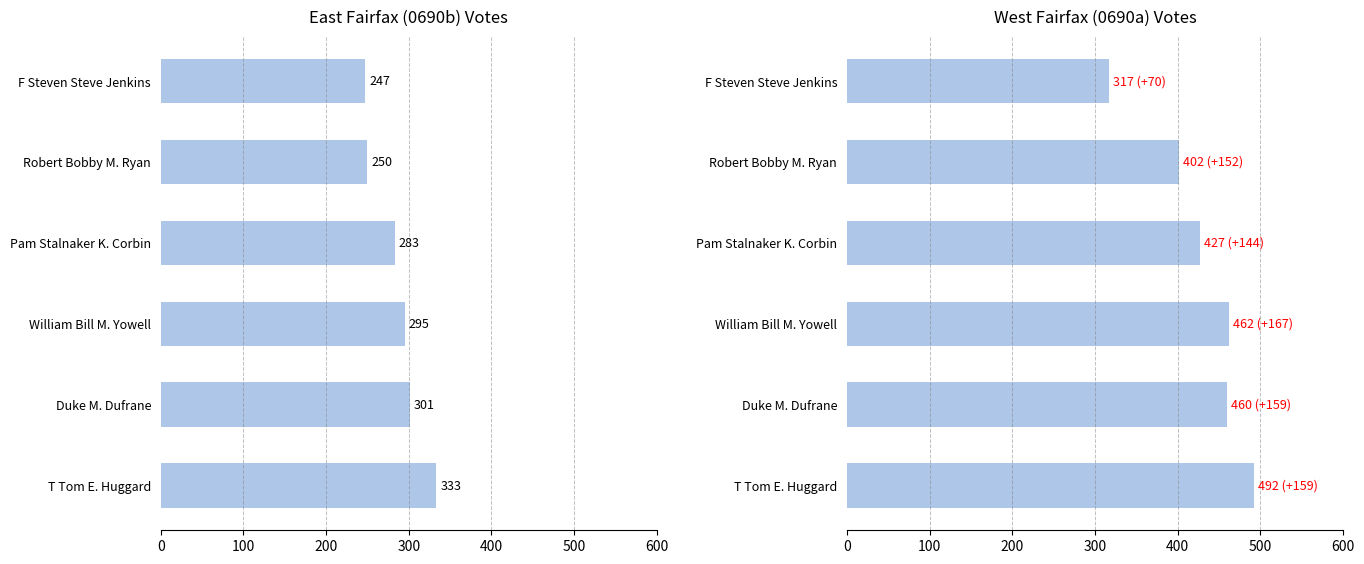

Does the chart contain any negative values?

No